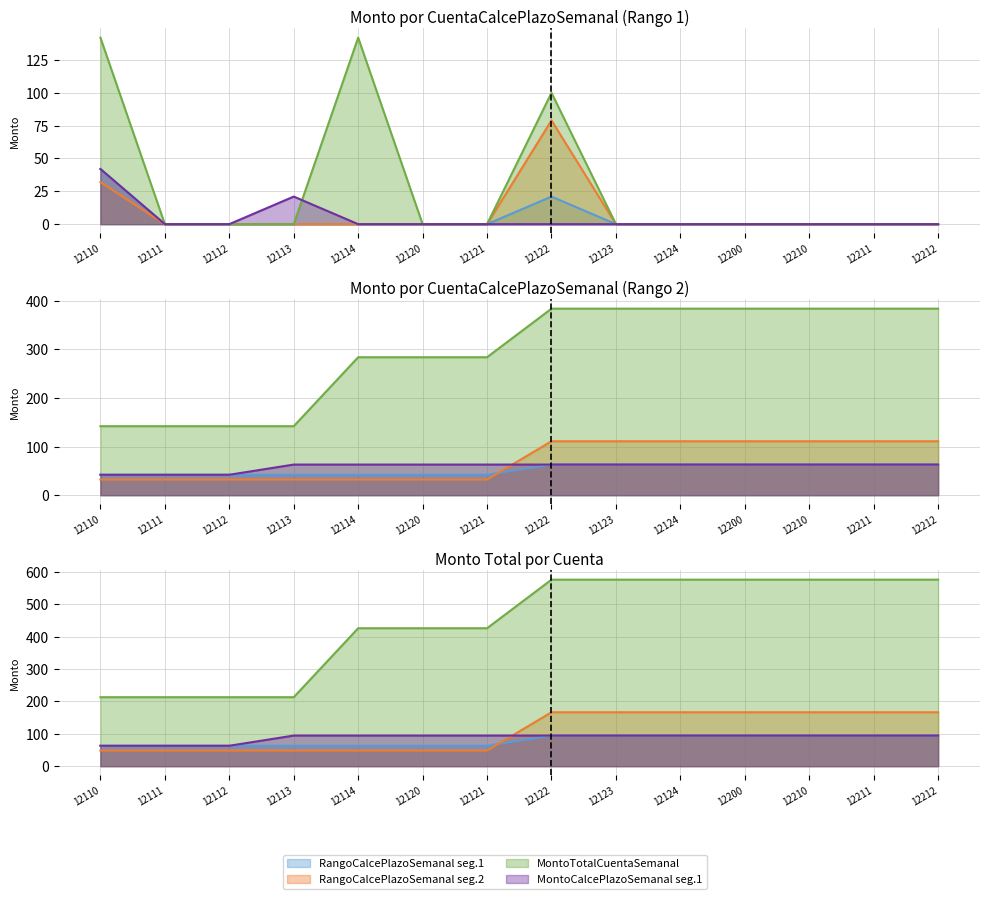

At which label is RangoCalcePlazoSemanal_1 closest to 78?

12110